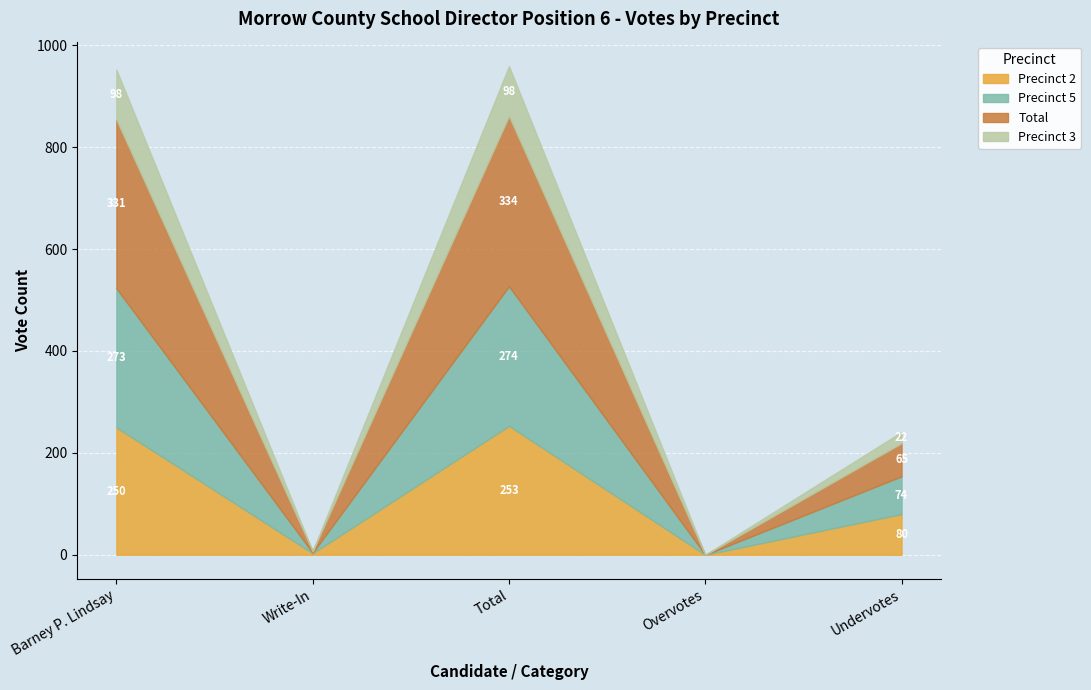

What are all the series names shown in the legend?

Precinct 2, Precinct 5, Total, Precinct 3